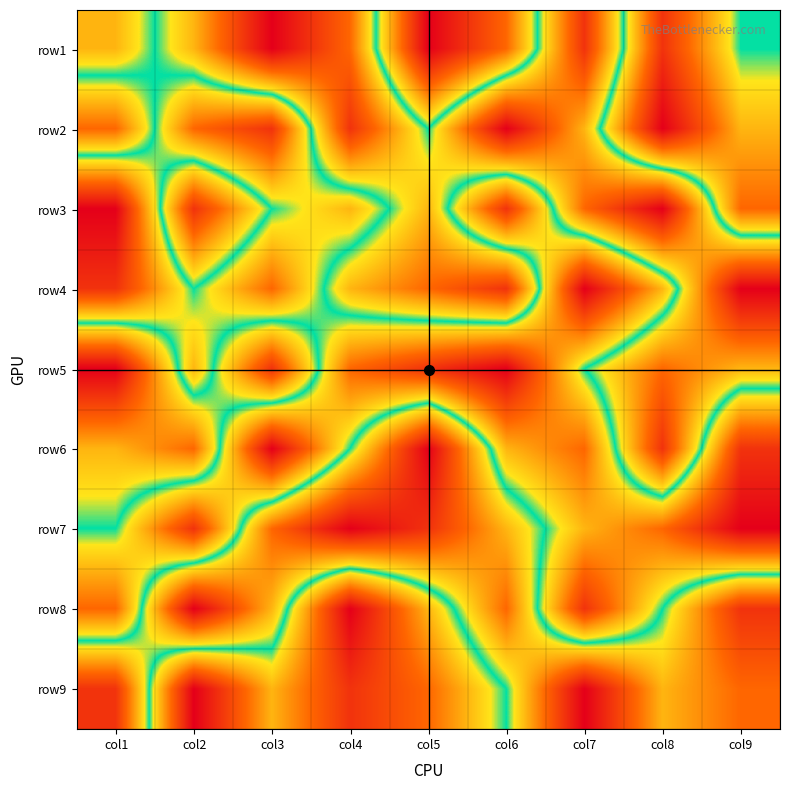

Which category has the lowest value across all series?

col3